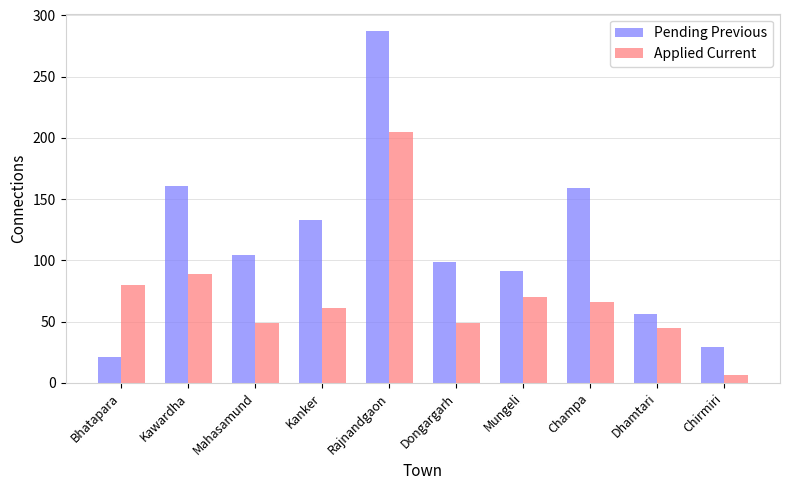

How many values in the Pending Previous series are below 104?

5